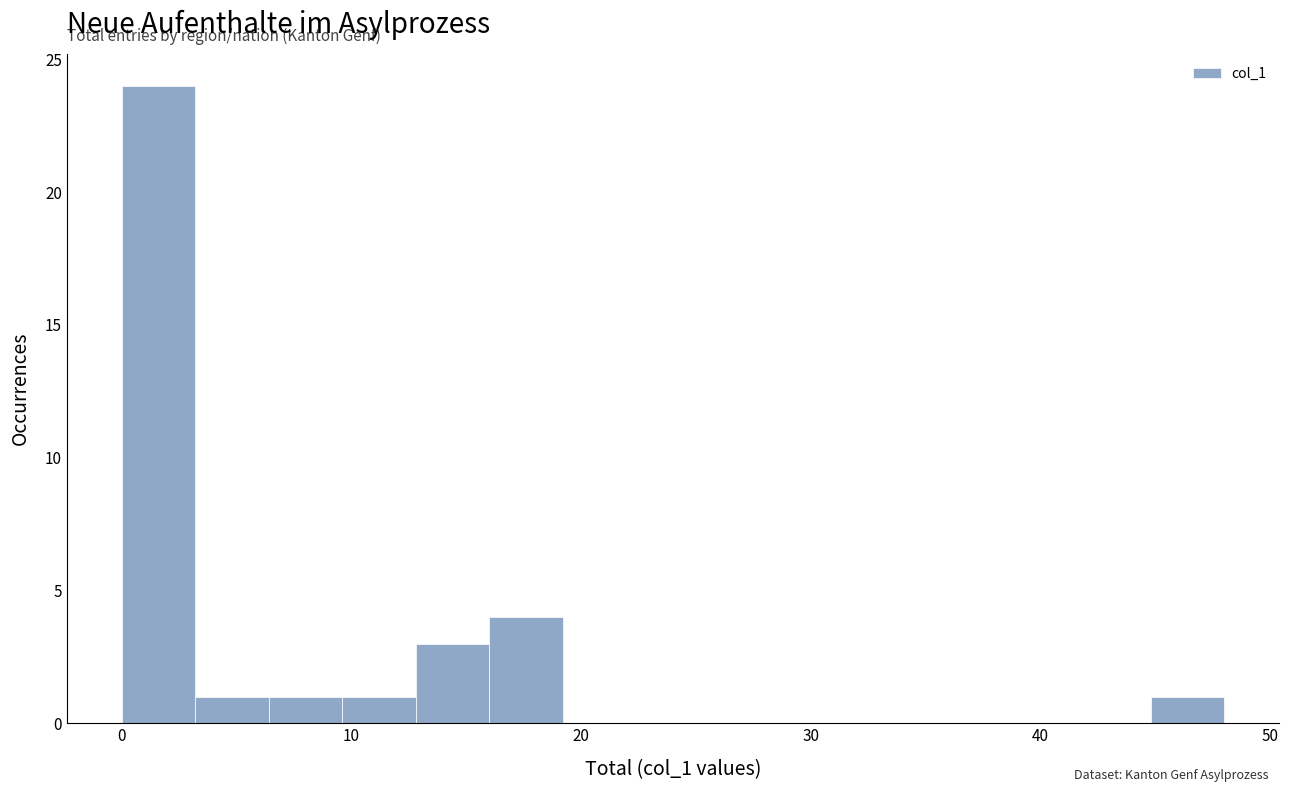

Around what value on the x-axis is the tallest bar? Give the approximate position of its centre, as read against the axis.

2